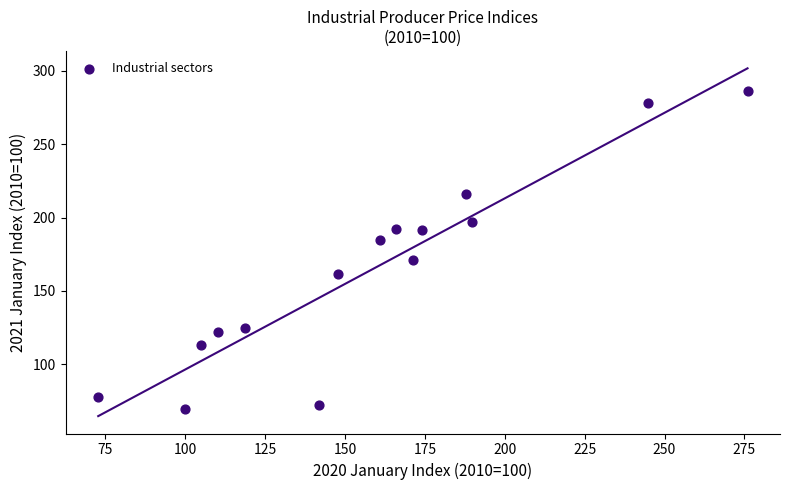

What is the range of X values (max minus min)?

203.3